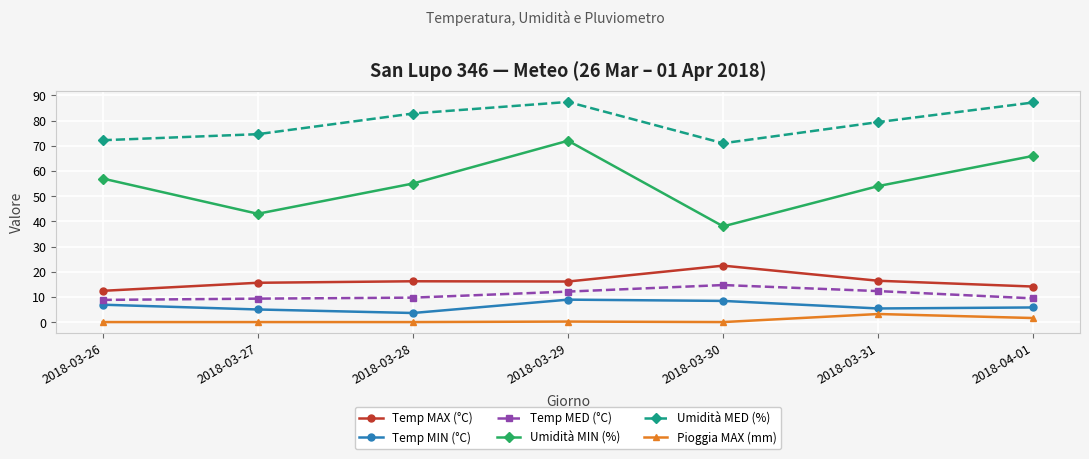

What is the difference between the maximum and second lowest values in the Pioggia MAX (mm) series?

3.2